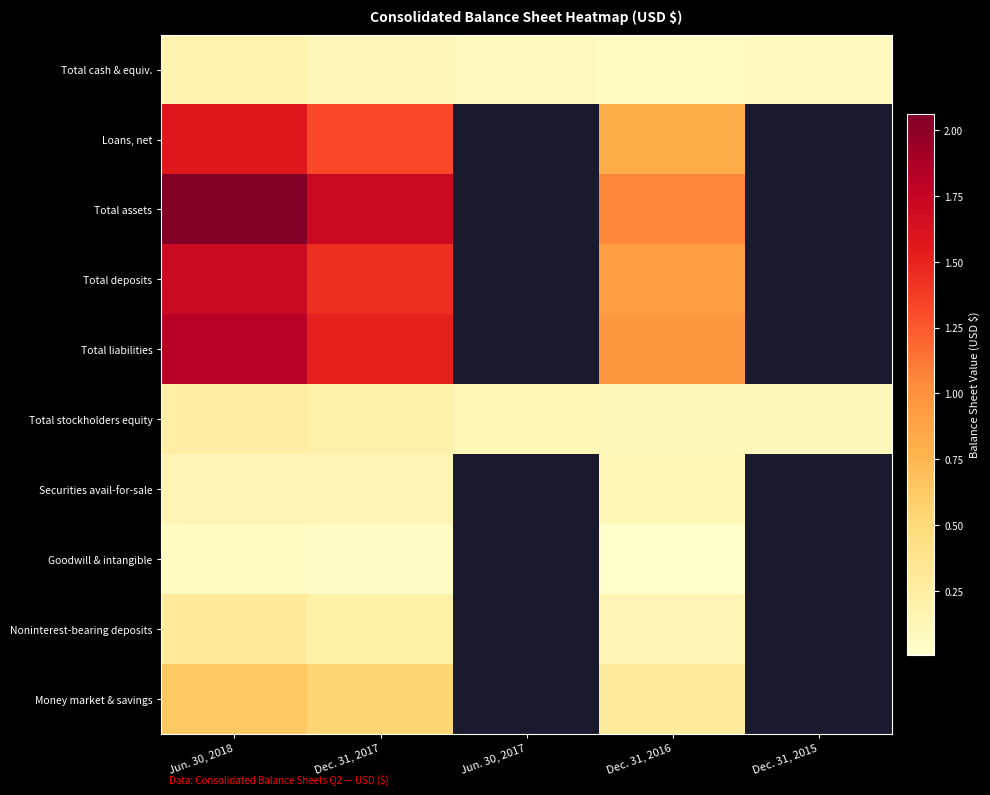

Which has a higher value, Dec. 31, 2015 or Jun. 30, 2017?

Jun. 30, 2017